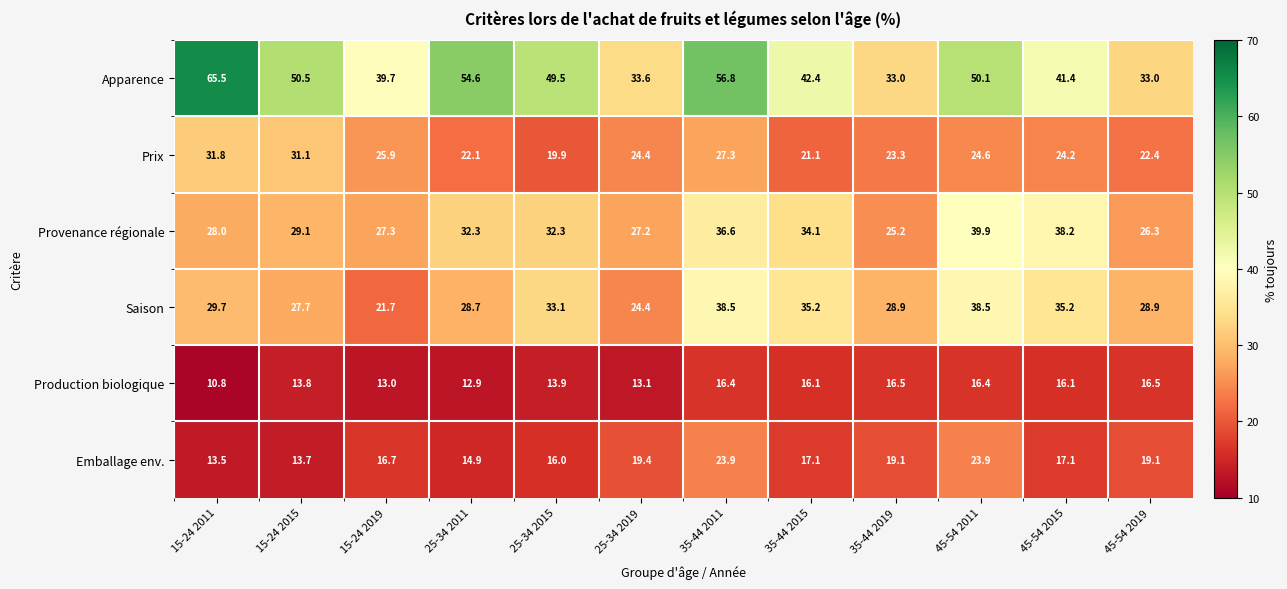

What is the average value of the Prix series?

24.8